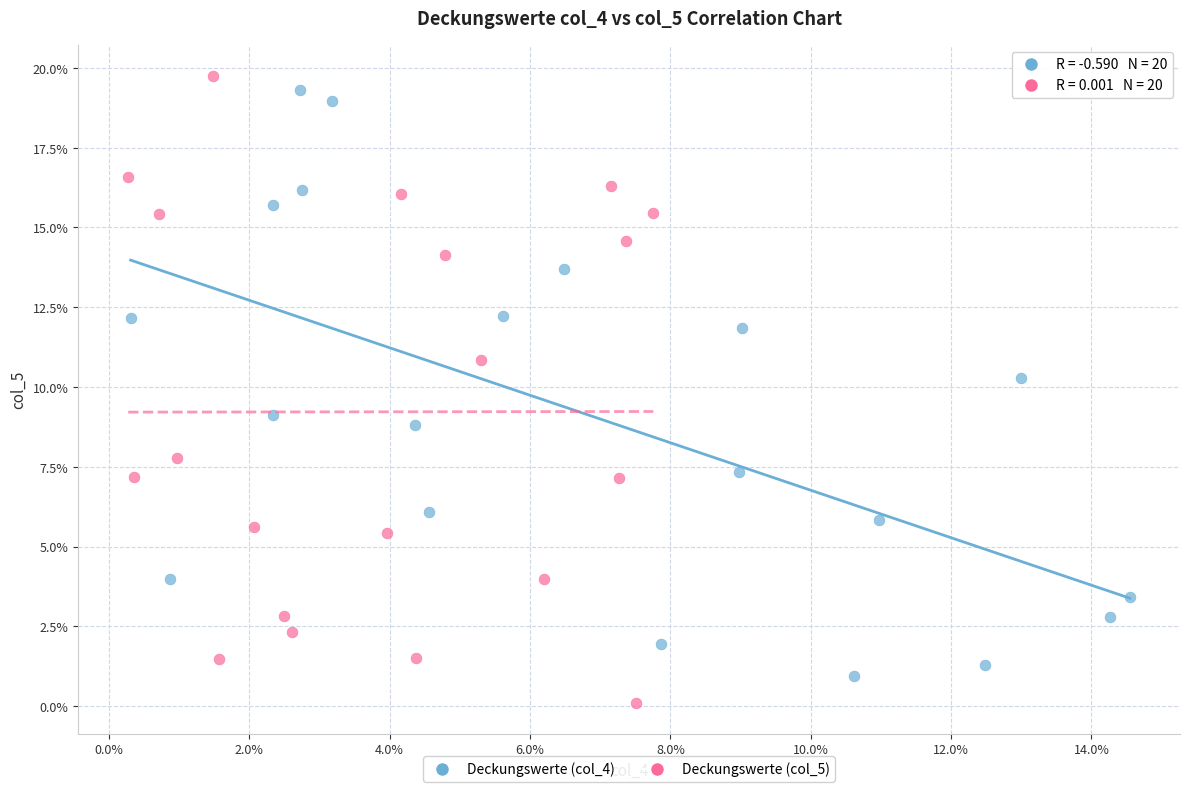

Which series has the largest Y range (max minus min)?

Deckungswerte (col_5)